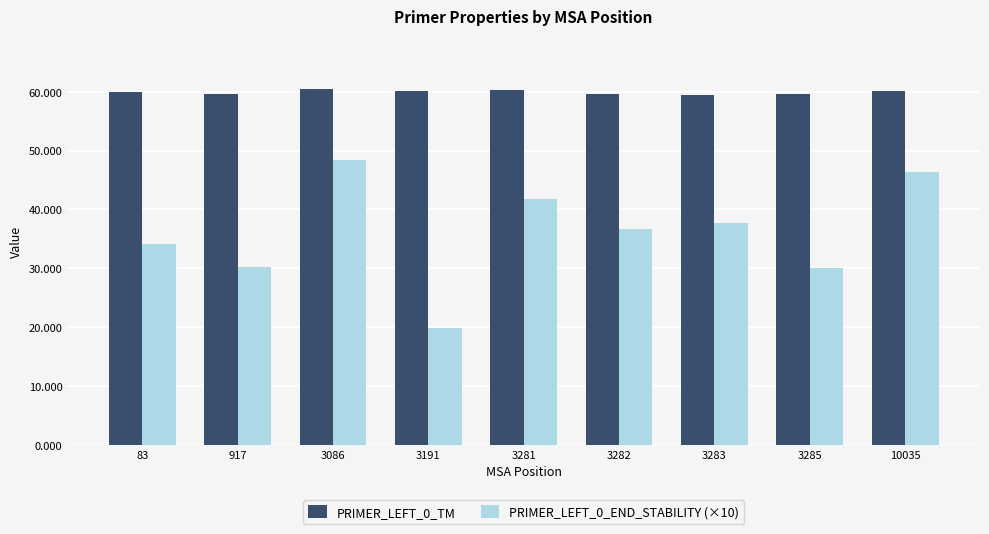

Which series has the largest total across all categories?

PRIMER_LEFT_0_TM